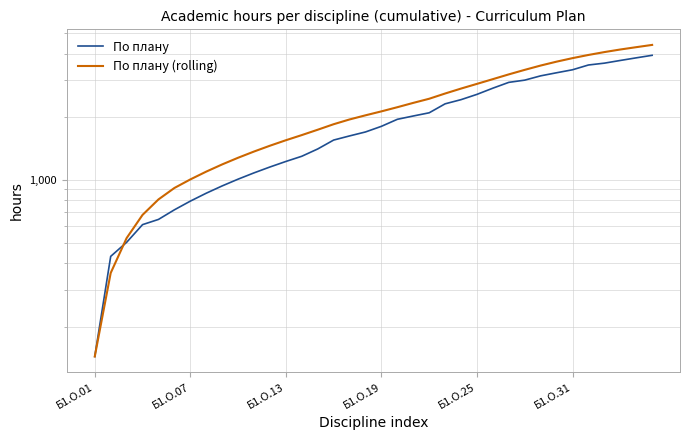

At which category is the sum across all series the highest?

35